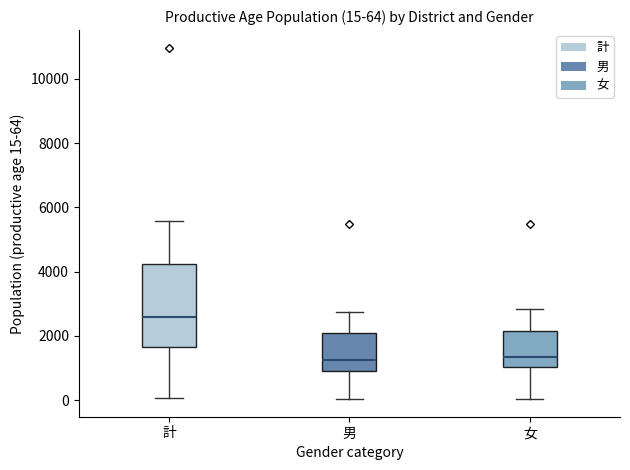

Which box has the highest median line?

計